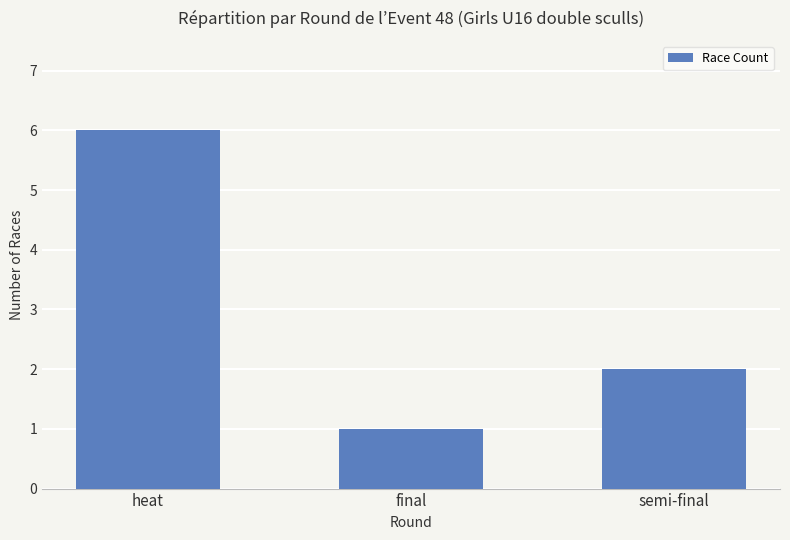

List the labels in order of value, largest first.

heat, semi-final, final